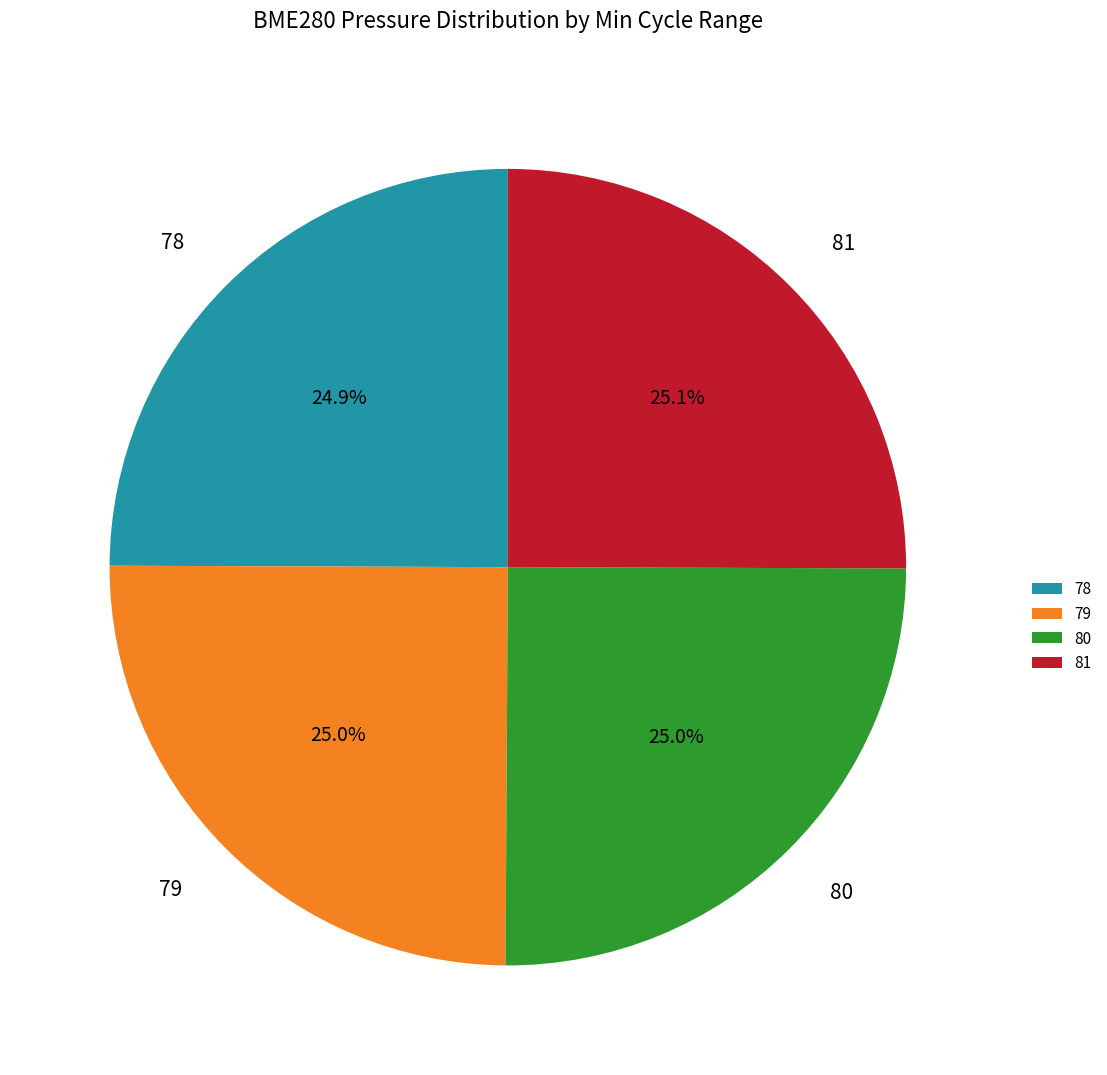

Does 78 account for over 50% of the chart?

No